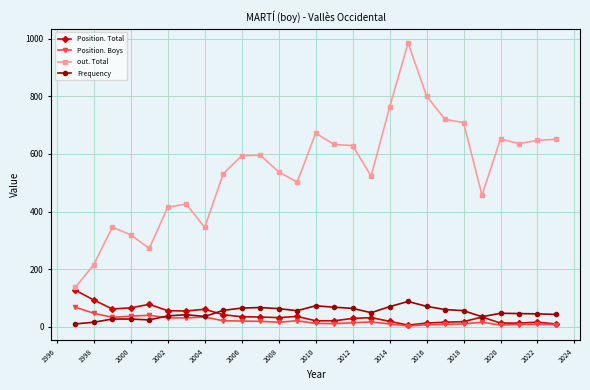

List the series in order of their peak value, lowest first.

Position. Boys, Frequency, Position. Total, out. Total